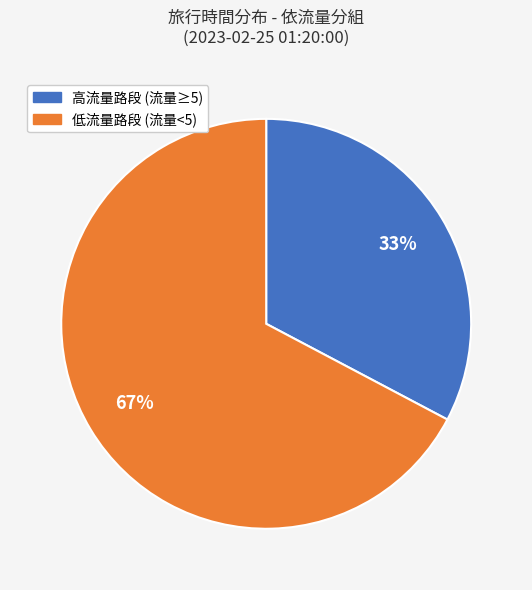

Does any single category account for the majority?

Yes